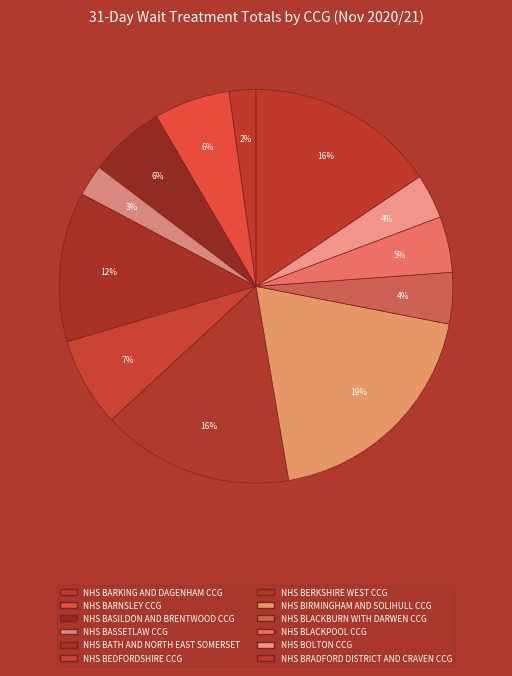

To the nearest percent, what is the difference between the largest and smallest slice percentages?

17%